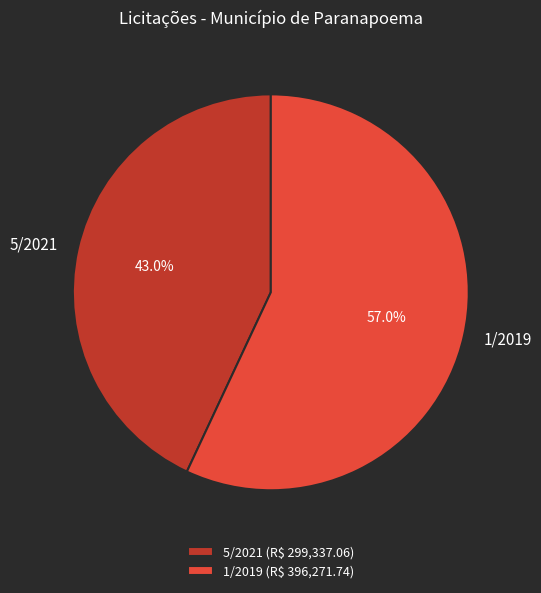

Count the number of slices in the pie.

2